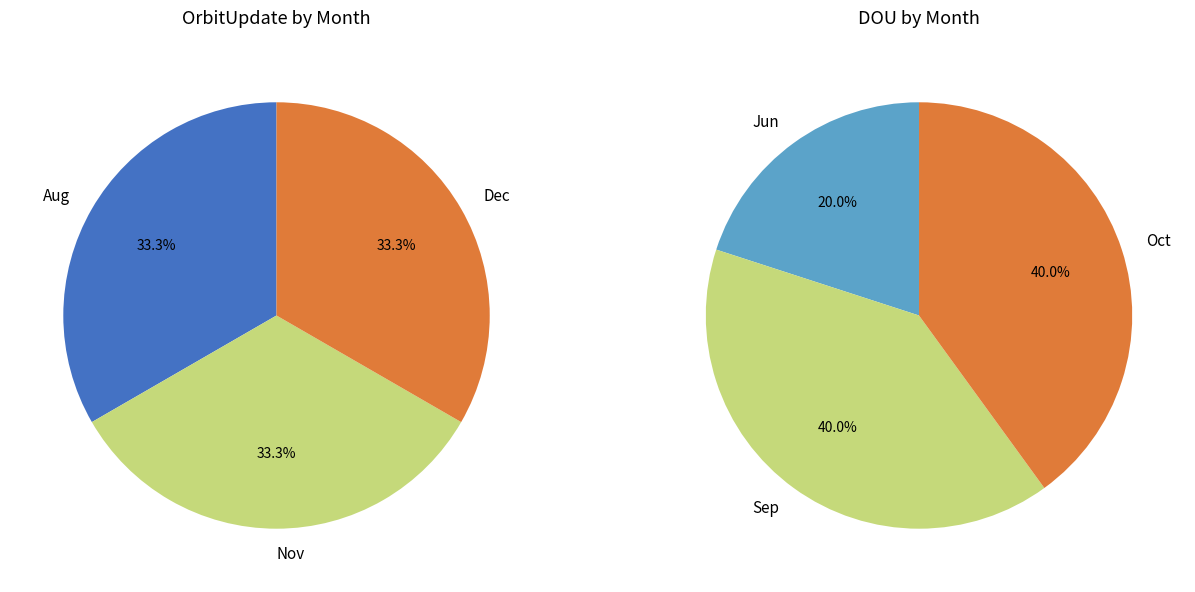

How much of the chart is everything except Feb?

100.0%